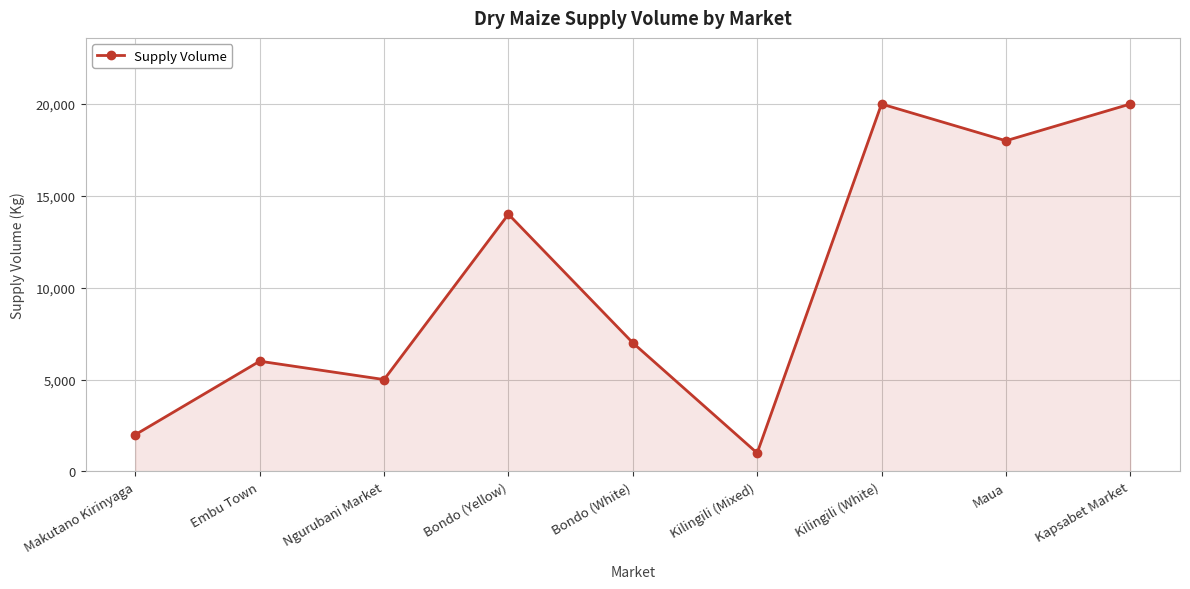

How many categories are shown in the chart?

9